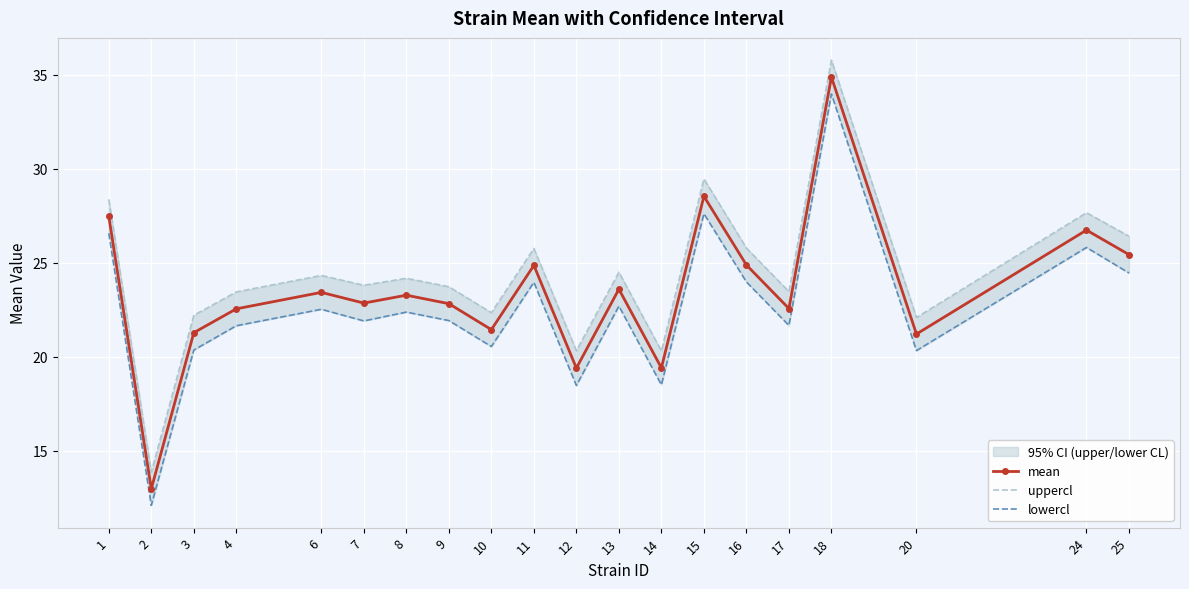

At which label is mean closest to 23?

7